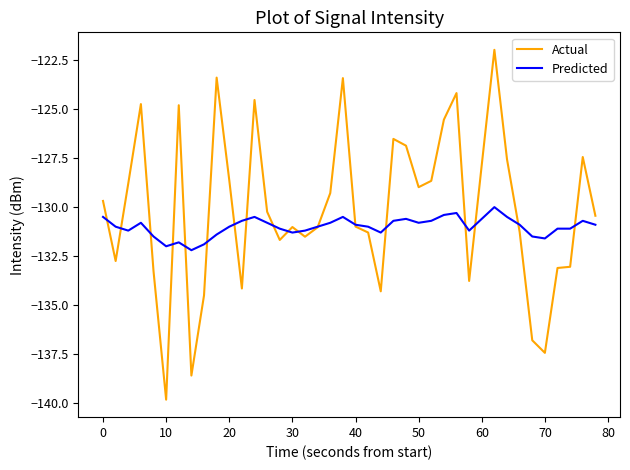

Rank the series by their average value, from highest to lowest.

Actual, Predicted